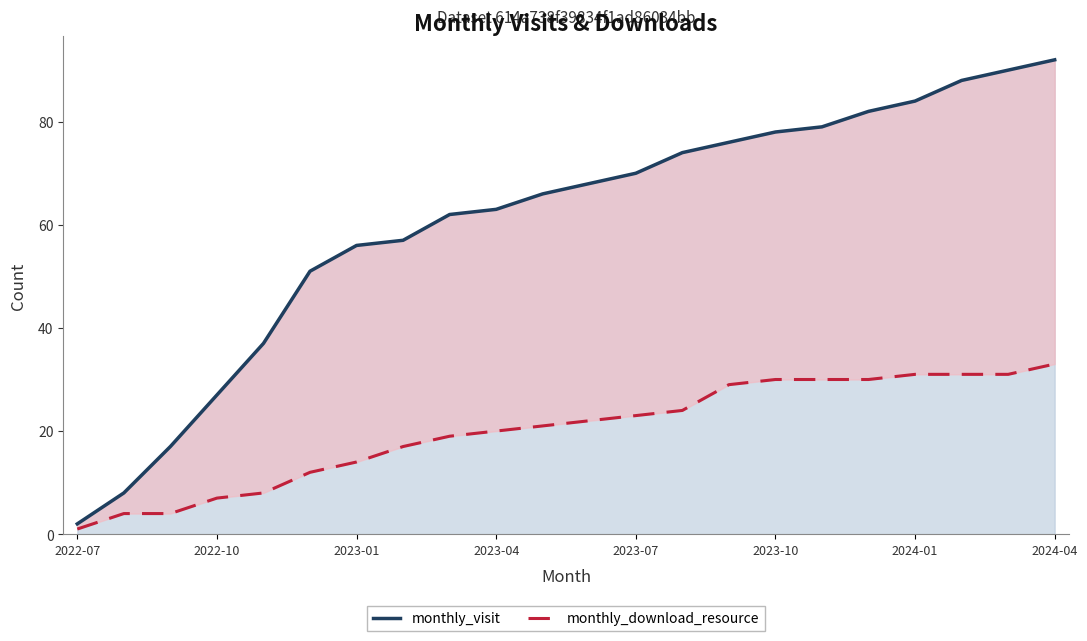

What is the average value of the monthly_visit series?

60